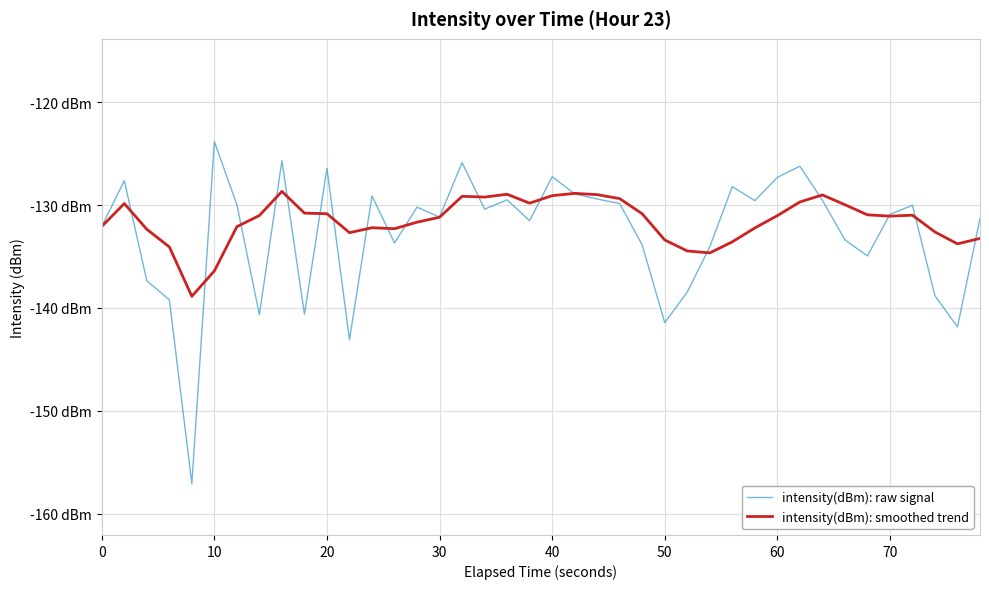

What are all the series names shown in the legend?

intensity(dBm): raw signal, intensity(dBm): smoothed trend